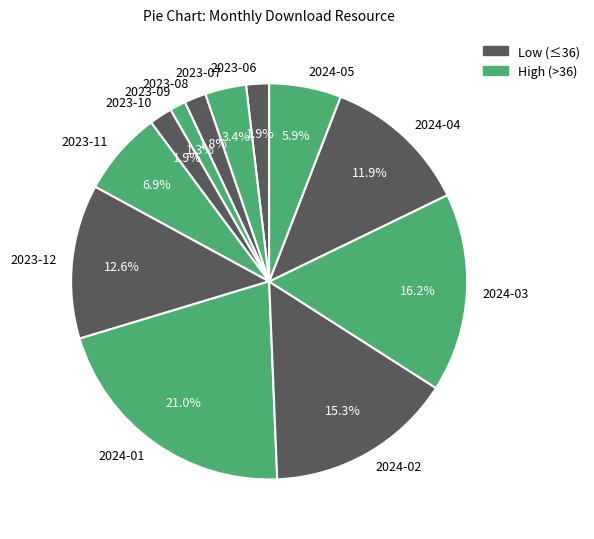

Approximately how many times larger is the value at 2024-01 compared to 2024-04?

1.8